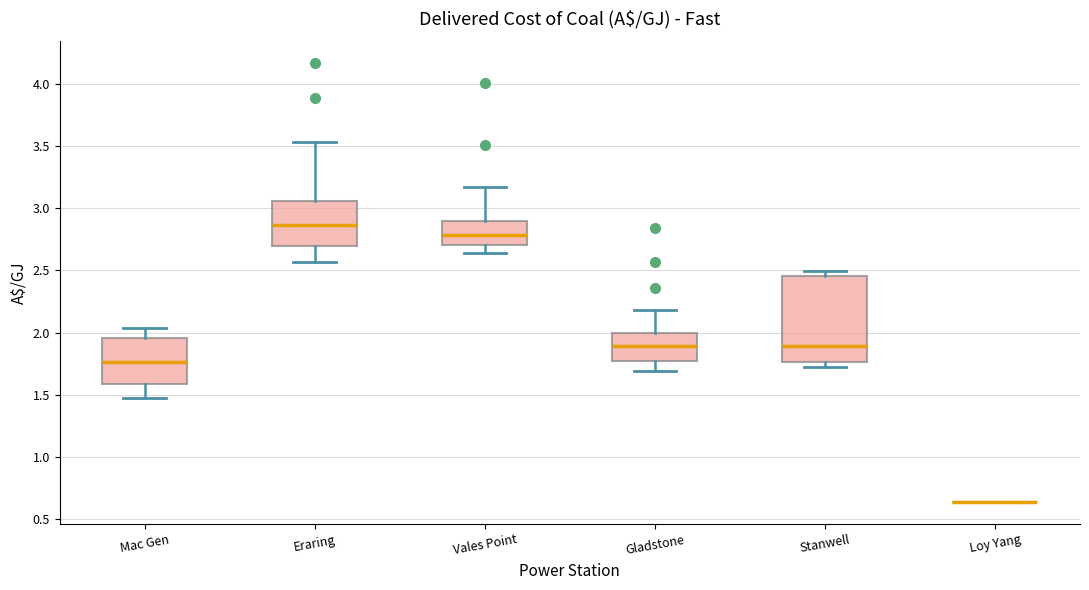

Reading left to right, read every box against the y-axis: the position of its median line, the range the box covers, and the ends of its whiskers. The values are not printed on the chart, so give them approximately, as read against the axis.

Mac Gen: median 1.75, box 1.60 to 1.95, whiskers 1.45 to 2.05
Eraring: median 2.85, box 2.70 to 3.05, whiskers 2.55 to 3.55
Vales Point: median 2.80, box 2.70 to 2.90, whiskers 2.65 to 3.15
Gladstone: median 1.90, box 1.75 to 2.00, whiskers 1.70 to 2.20
Stanwell: median 1.90, box 1.75 to 2.45, whiskers 1.70 to 2.50
Loy Yang: box collapsed to a line at 0.65, whiskers 0.65 to 0.65